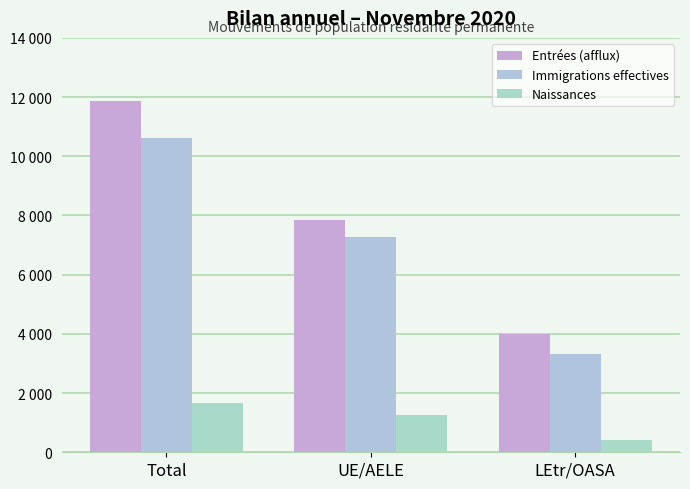

What is the difference between the highest and lowest values at LEtr/OASA?

3606